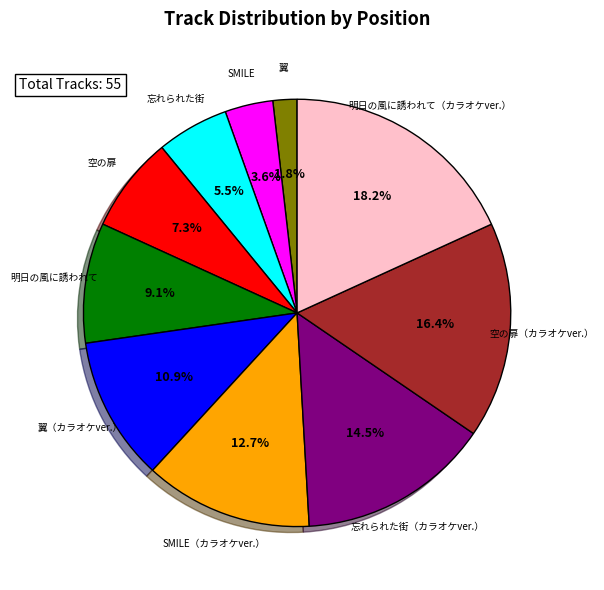

To the nearest percent, what is the difference between the largest and smallest slice percentages?

16%